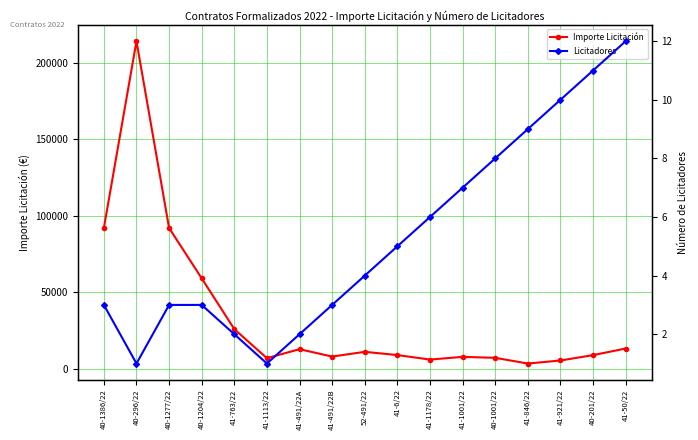

True or false: Importe Licitación and Licitadores cross at least once.

False